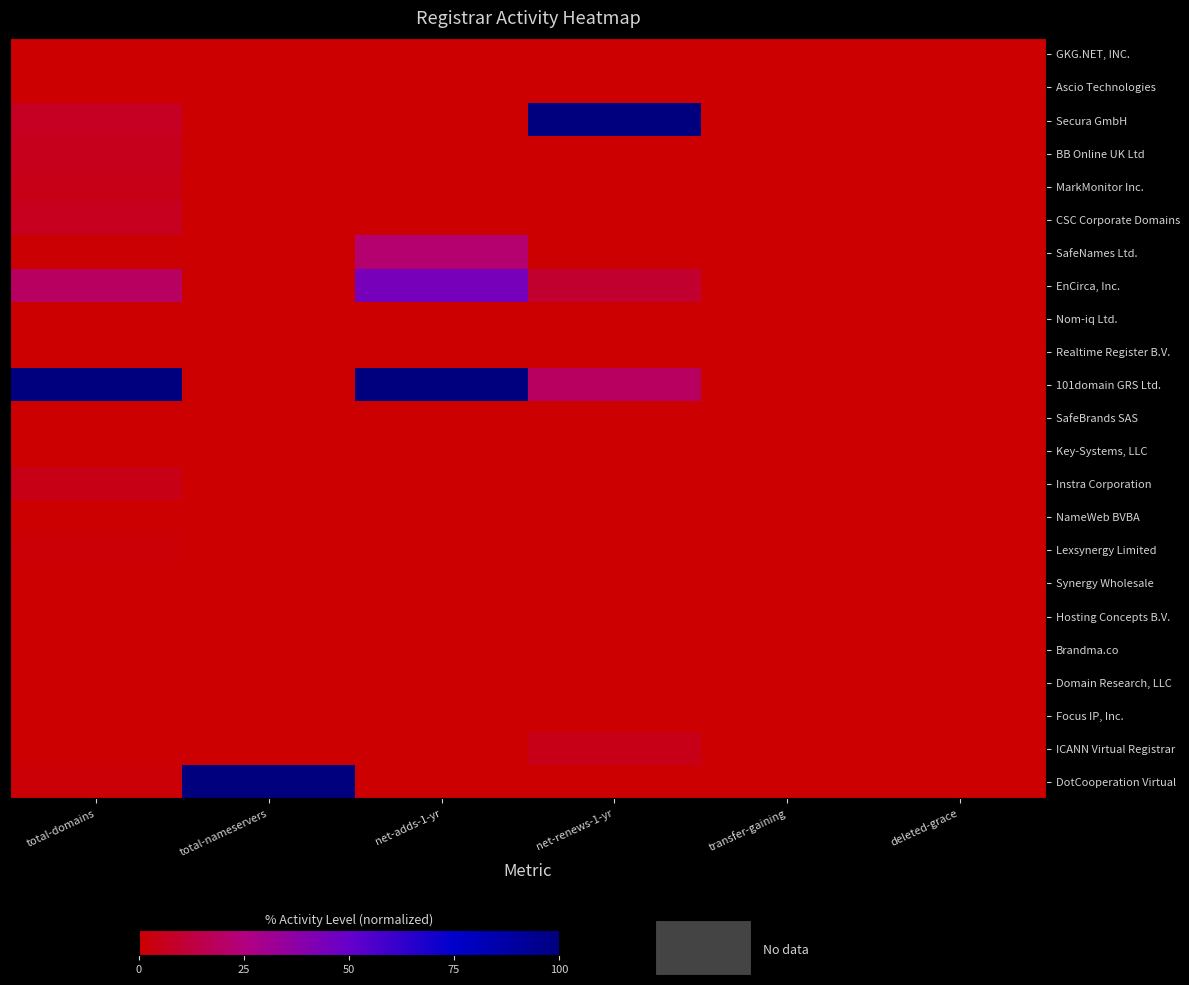

Reading right to left, what are all the values shown in this chart?

GKG.NET, INC.: deleted-grace=0.0	transfer-gaining=0.0	net-renews-1-yr=0.0	net-adds-1-yr=0.0	total-nameservers=0.0	total-domains=0.0
Ascio Technologies: deleted-grace=0.0	transfer-gaining=0.0	net-renews-1-yr=0.0	net-adds-1-yr=0.0	total-nameservers=0.0	total-domains=0.0
Secura GmbH: deleted-grace=0.0	transfer-gaining=0.0	net-renews-1-yr=100.0	net-adds-1-yr=0.0	total-nameservers=0.0	total-domains=6.8
BB Online UK Ltd: deleted-grace=0.0	transfer-gaining=0.0	net-renews-1-yr=0.0	net-adds-1-yr=0.0	total-nameservers=0.0	total-domains=5.6
MarkMonitor Inc.: deleted-grace=0.0	transfer-gaining=0.0	net-renews-1-yr=0.0	net-adds-1-yr=0.0	total-nameservers=0.0	total-domains=4.7
CSC Corporate Domains: deleted-grace=0.0	transfer-gaining=0.0	net-renews-1-yr=0.0	net-adds-1-yr=0.0	total-nameservers=0.0	total-domains=5.9
SafeNames Ltd.: deleted-grace=0.0	transfer-gaining=0.0	net-renews-1-yr=0.0	net-adds-1-yr=22.2	total-nameservers=0.0	total-domains=0.6
EnCirca, Inc.: deleted-grace=0.0	transfer-gaining=0.0	net-renews-1-yr=9.5	net-adds-1-yr=44.4	total-nameservers=0.0	total-domains=18.8
Nom-iq Ltd.: deleted-grace=0.0	transfer-gaining=0.0	net-renews-1-yr=0.0	net-adds-1-yr=0.0	total-nameservers=0.0	total-domains=0.0
Realtime Register B.V.: deleted-grace=0.0	transfer-gaining=0.0	net-renews-1-yr=0.0	net-adds-1-yr=0.0	total-nameservers=0.0	total-domains=0.0
101domain GRS Ltd.: deleted-grace=0.0	transfer-gaining=0.0	net-renews-1-yr=19.0	net-adds-1-yr=100.0	total-nameservers=0.0	total-domains=100.0
SafeBrands SAS: deleted-grace=0.0	transfer-gaining=0.0	net-renews-1-yr=0.0	net-adds-1-yr=0.0	total-nameservers=0.0	total-domains=0.0
Key-Systems, LLC: deleted-grace=0.0	transfer-gaining=0.0	net-renews-1-yr=0.0	net-adds-1-yr=0.0	total-nameservers=0.0	total-domains=0.0
Instra Corporation: deleted-grace=0.0	transfer-gaining=0.0	net-renews-1-yr=0.0	net-adds-1-yr=0.0	total-nameservers=0.0	total-domains=4.4
NameWeb BVBA: deleted-grace=0.0	transfer-gaining=0.0	net-renews-1-yr=0.0	net-adds-1-yr=0.0	total-nameservers=0.0	total-domains=0.3
Lexsynergy Limited: deleted-grace=0.0	transfer-gaining=0.0	net-renews-1-yr=0.0	net-adds-1-yr=0.0	total-nameservers=0.0	total-domains=1.5
Synergy Wholesale: deleted-grace=0.0	transfer-gaining=0.0	net-renews-1-yr=0.0	net-adds-1-yr=0.0	total-nameservers=0.0	total-domains=0.0
Hosting Concepts B.V.: deleted-grace=0.0	transfer-gaining=0.0	net-renews-1-yr=0.0	net-adds-1-yr=0.0	total-nameservers=0.0	total-domains=0.0
Brandma.co: deleted-grace=0.0	transfer-gaining=0.0	net-renews-1-yr=0.0	net-adds-1-yr=0.0	total-nameservers=0.0	total-domains=0.0
Domain Research, LLC: deleted-grace=0.0	transfer-gaining=0.0	net-renews-1-yr=0.0	net-adds-1-yr=0.0	total-nameservers=0.0	total-domains=0.0
Focus IP, Inc.: deleted-grace=0.0	transfer-gaining=0.0	net-renews-1-yr=0.0	net-adds-1-yr=0.0	total-nameservers=0.0	total-domains=0.0
ICANN Virtual Registrar: deleted-grace=0.0	transfer-gaining=0.0	net-renews-1-yr=4.8	net-adds-1-yr=0.0	total-nameservers=0.0	total-domains=0.3
DotCooperation Virtual: deleted-grace=0.0	transfer-gaining=0.0	net-renews-1-yr=0.0	net-adds-1-yr=0.0	total-nameservers=100.0	total-domains=1.5